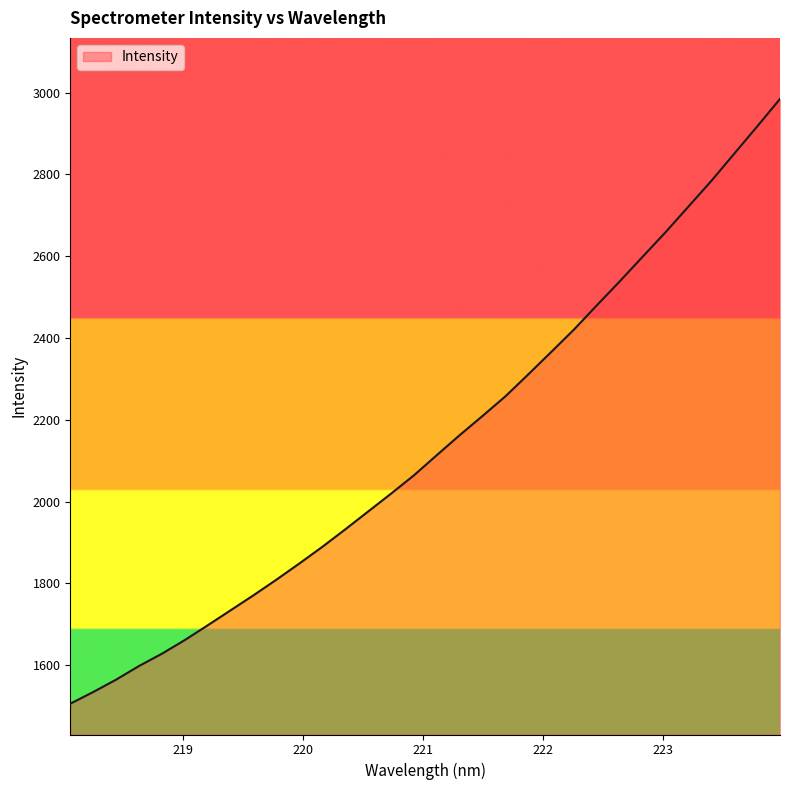

What is the maximum value shown in the chart?

2984.6